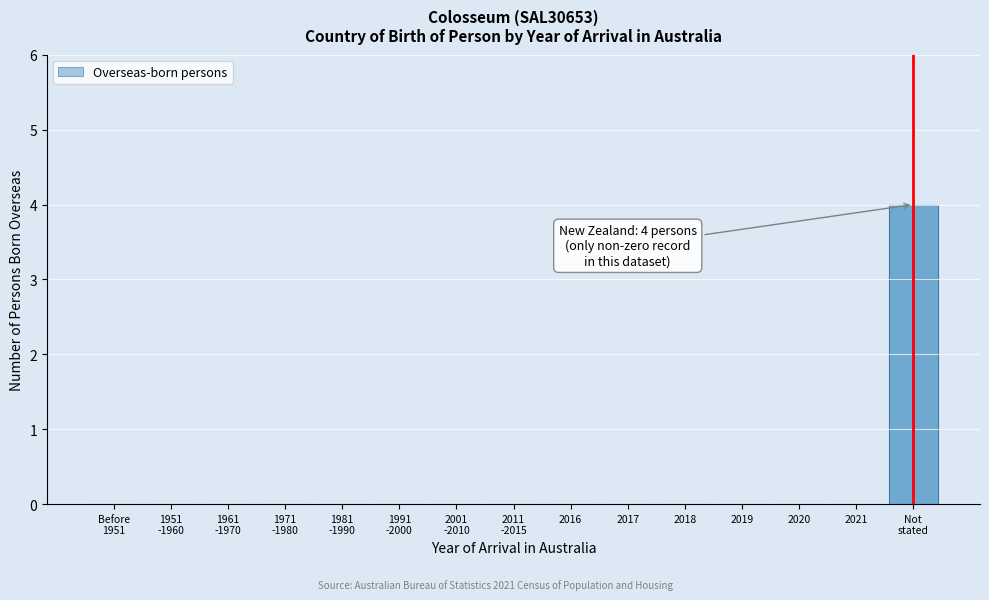

The chart shows a value of 3 at 2020. True or false?

False